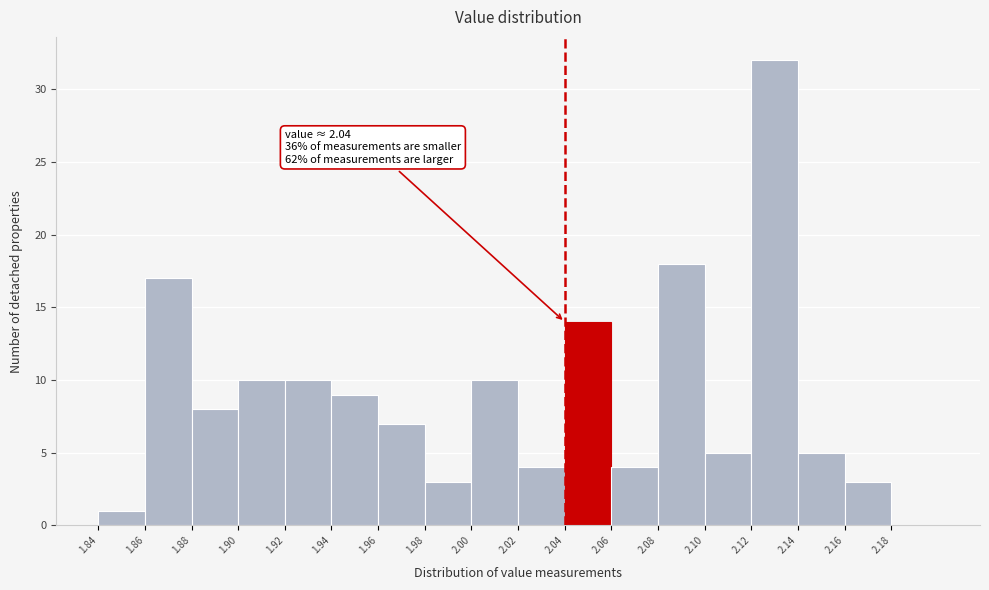

Which range on the x-axis has the tallest bar?

2.12 to 2.14